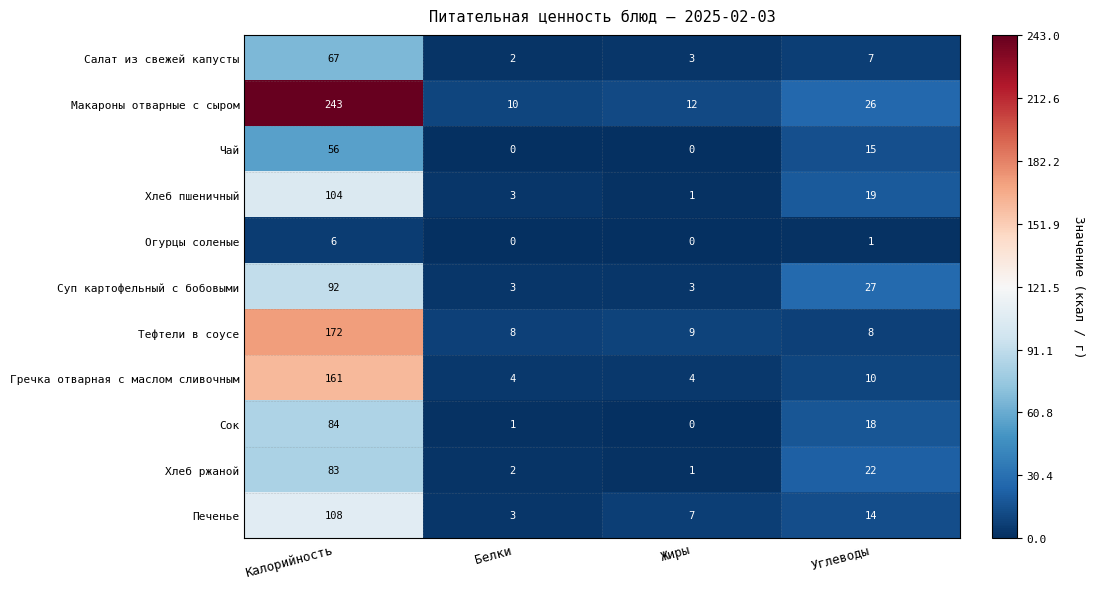

What is the spread (max minus min) of values at Углеводы?

26